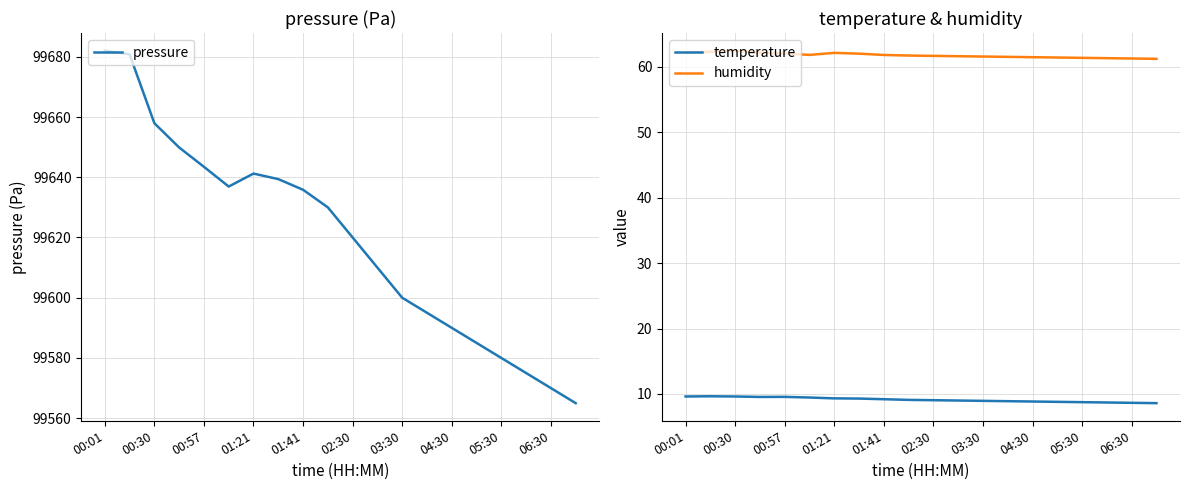

True or false: humidity and temperature intersect in this chart.

False